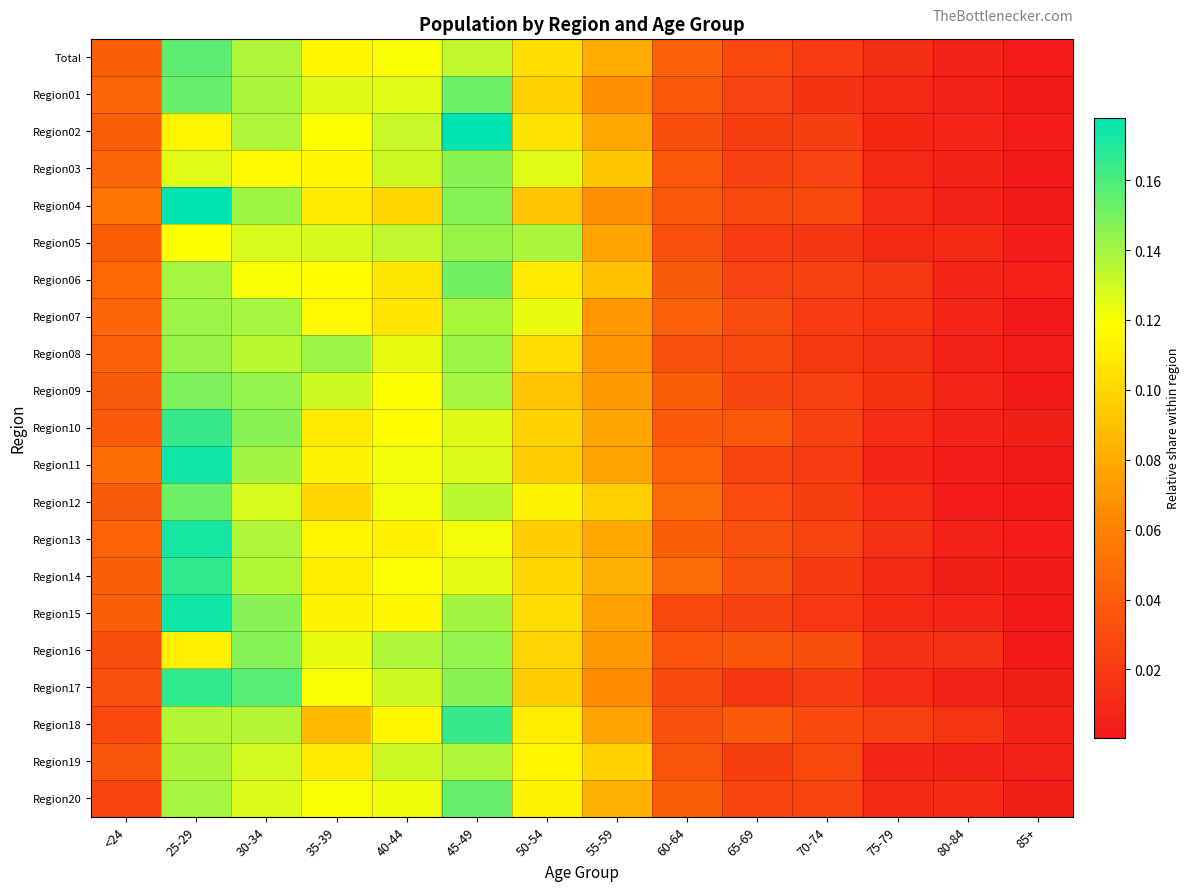

At how many categories does at least one series exceed 0?

14